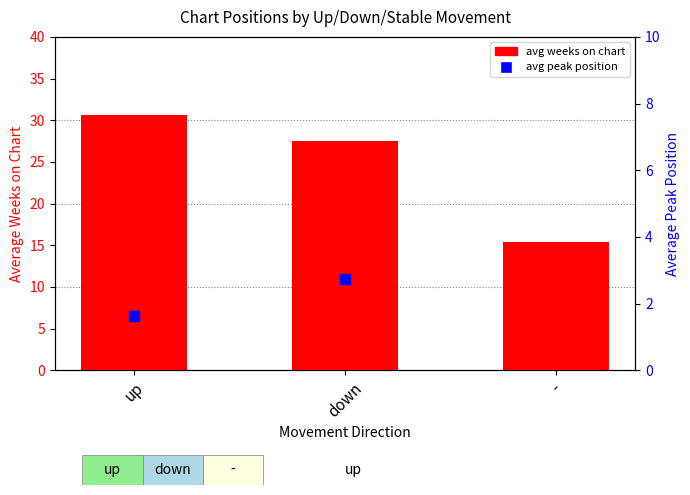

At which category is the sum across all series the highest?

up